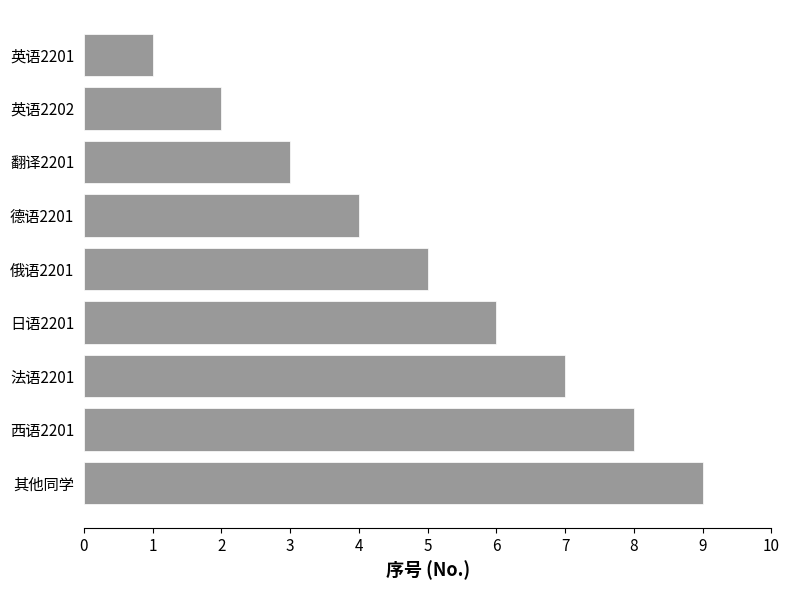

What is the change in value from 俄语2201 to 法语2201?

+2